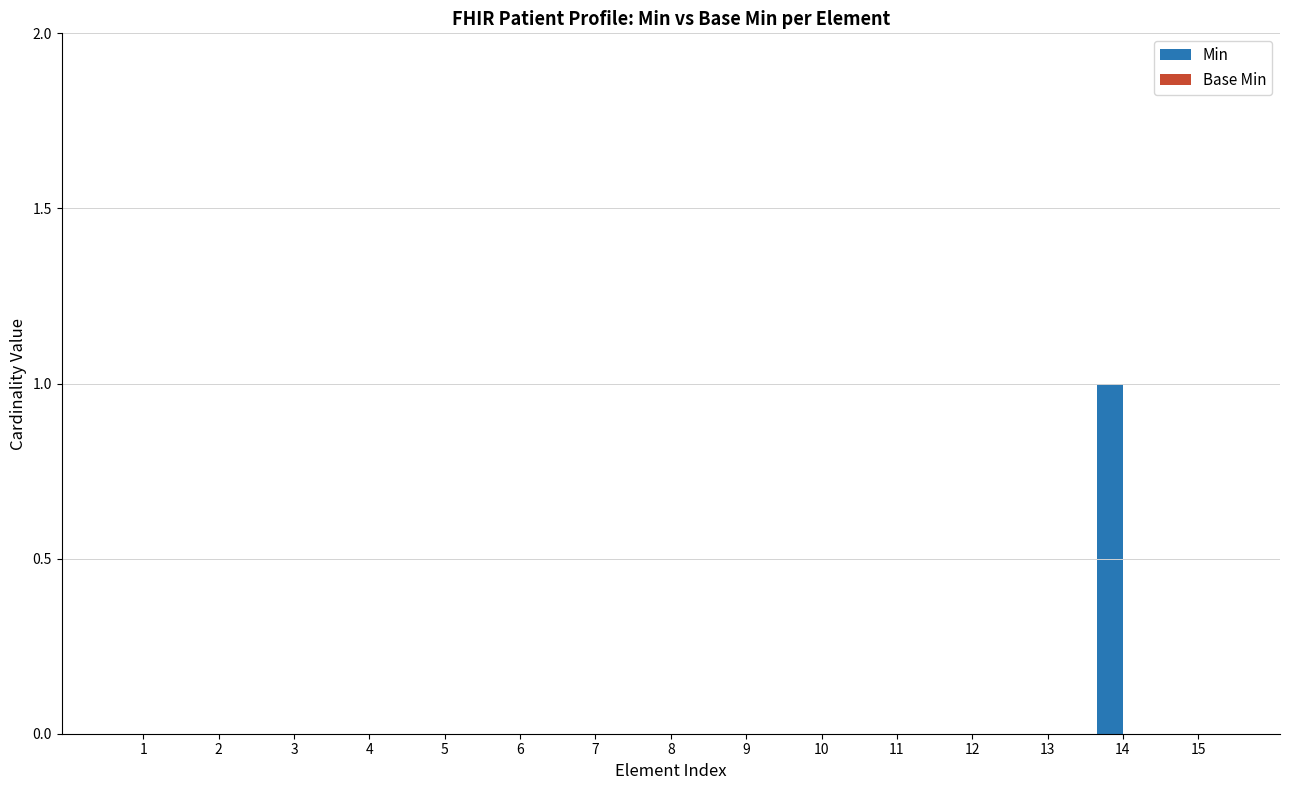

What is the change in value from 1 to 14?

+1